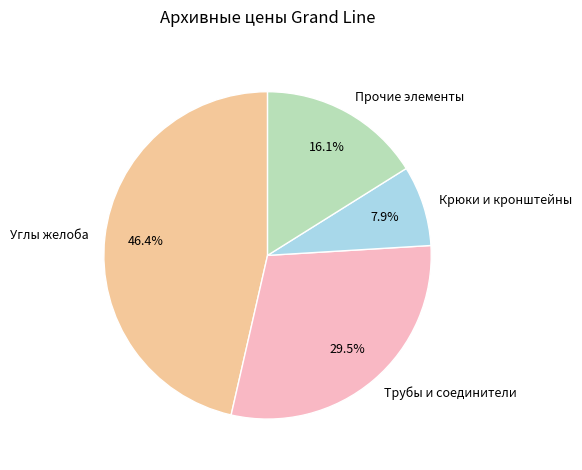

To the nearest percent, what is the average slice percentage?

25%